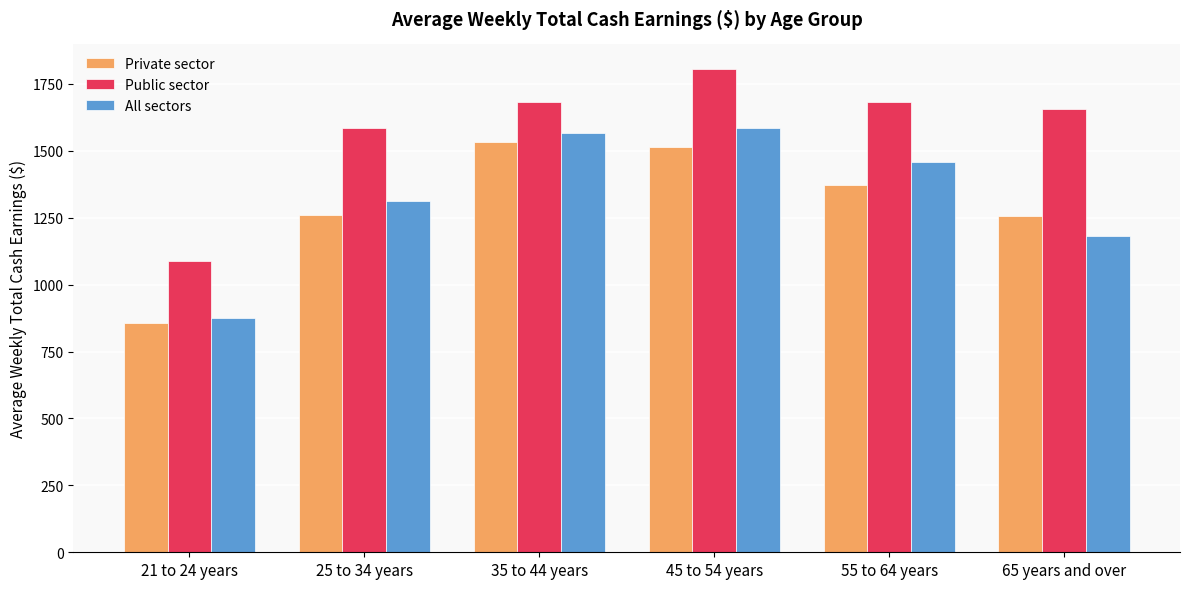

Does the chart contain stacked bars?

No